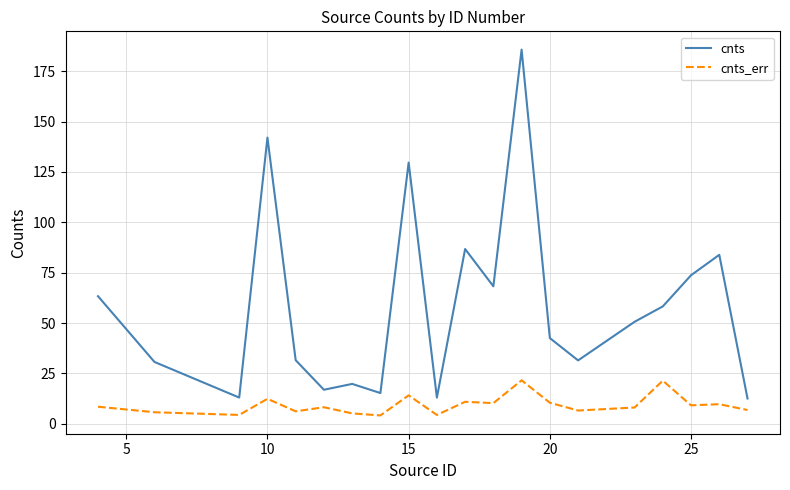

What is the maximum value shown in the chart?

185.7